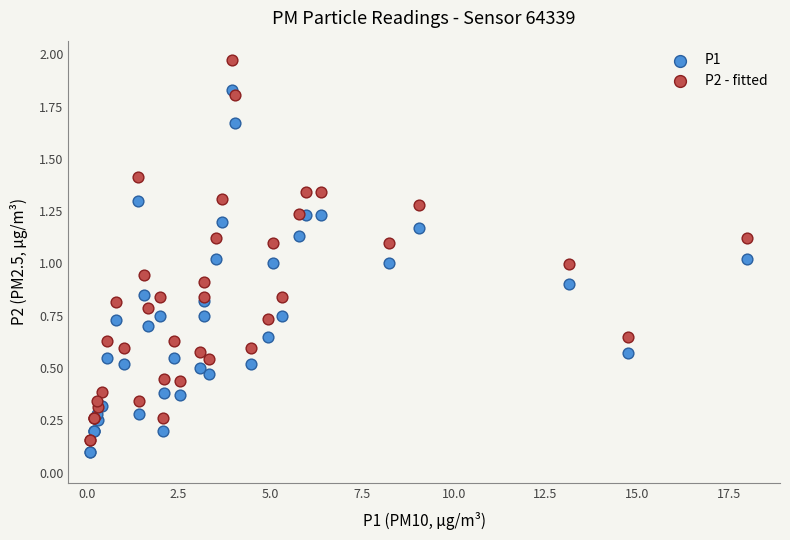

What are all the series names shown in the legend?

P1, P2 - fitted